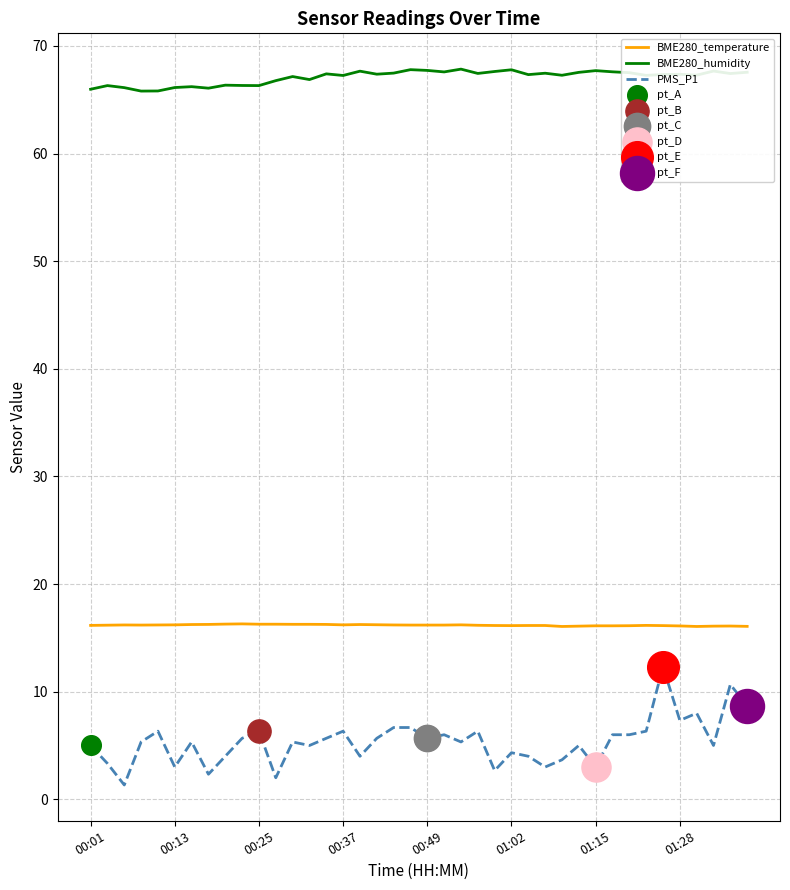

Which series has the largest total across all categories?

BME280_humidity